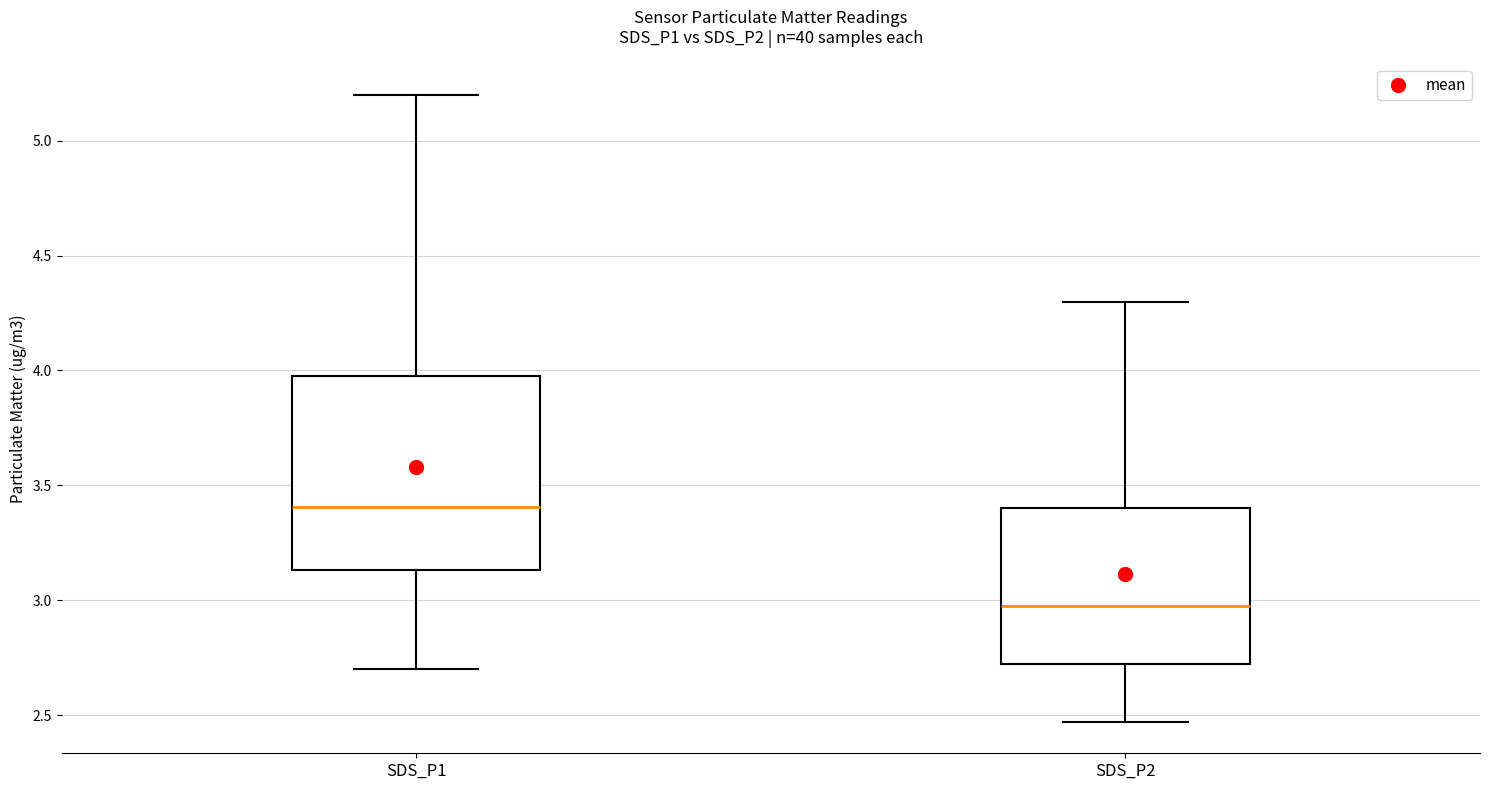

Which box has the lowest median line?

SDS_P2